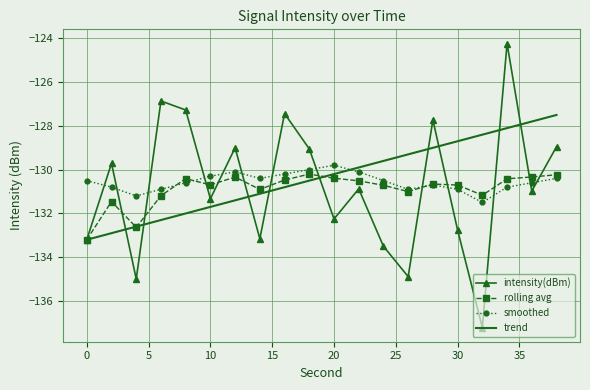

Which series has the widest spread of values?

intensity(dBm)